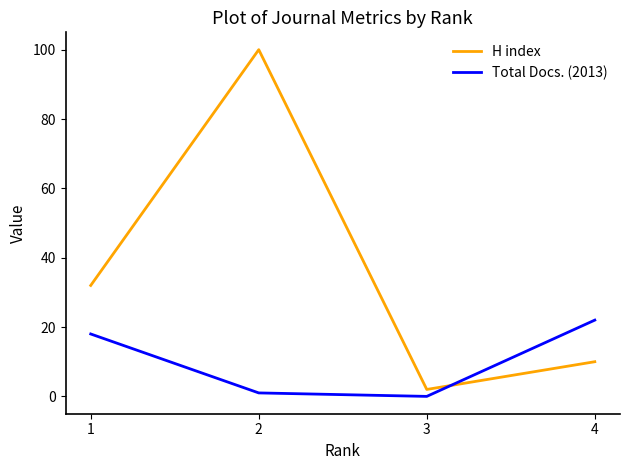

How many distinct data groups are displayed?

2